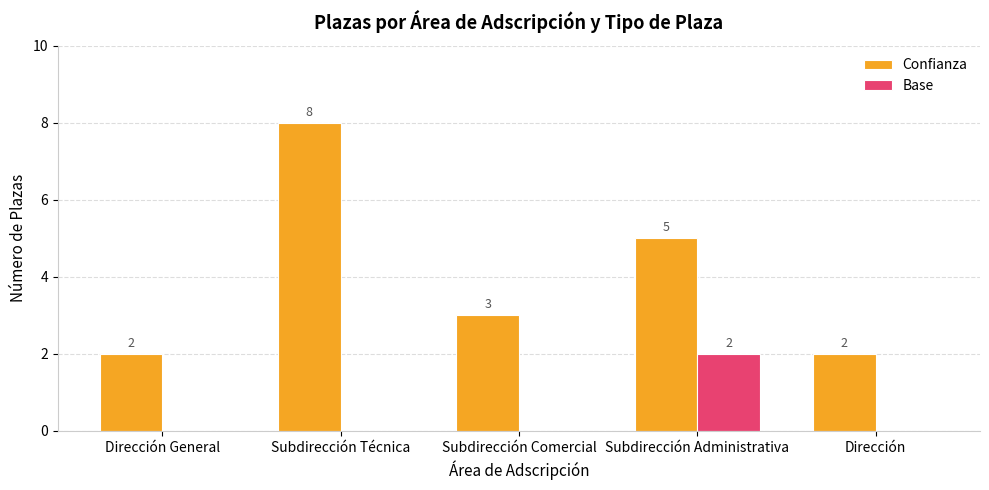

At which category does the chart reach its peak across all series?

Subdirección Técnica